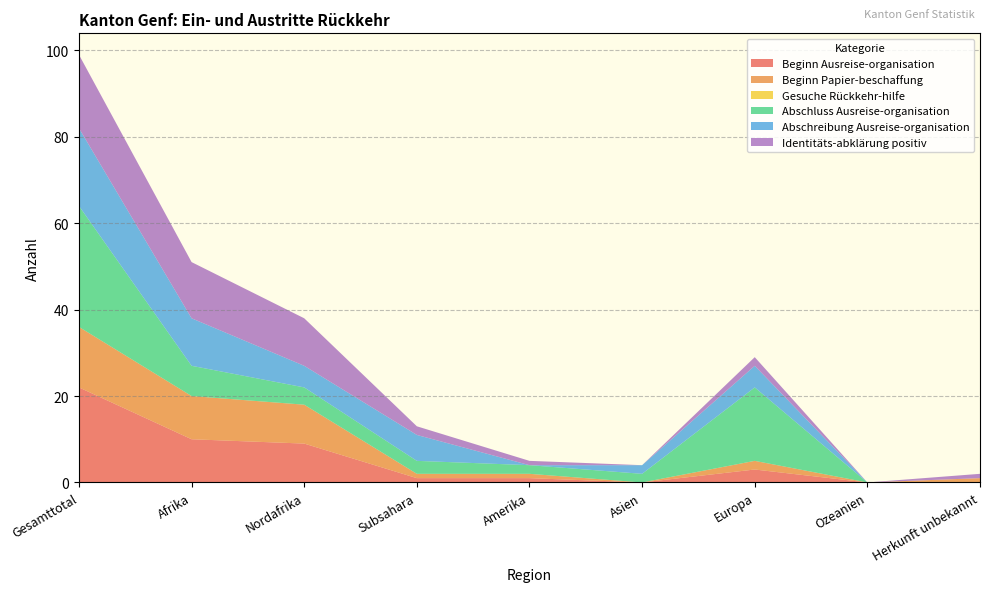

Reading left to right, transcribe all the data shown in this chart.

Beginn Ausreise-organisation: Gesamttotal=22	Afrika=10	Nordafrika=9	Subsahara=1	Amerika=1	Asien=0	Europa=3	Ozeanien=0	Herkunft unbekannt=0
Beginn Papier-beschaffung: Gesamttotal=14	Afrika=10	Nordafrika=9	Subsahara=1	Amerika=1	Asien=0	Europa=2	Ozeanien=0	Herkunft unbekannt=1
Gesuche Rückkehr-hilfe: Gesamttotal=0	Afrika=0	Nordafrika=0	Subsahara=0	Amerika=0	Asien=0	Europa=0	Ozeanien=0	Herkunft unbekannt=0
Abschluss Ausreise-organisation: Gesamttotal=28	Afrika=7	Nordafrika=4	Subsahara=3	Amerika=2	Asien=2	Europa=17	Ozeanien=0	Herkunft unbekannt=0
Abschreibung Ausreise-organisation: Gesamttotal=18	Afrika=11	Nordafrika=5	Subsahara=6	Amerika=0	Asien=2	Europa=5	Ozeanien=0	Herkunft unbekannt=0
Identitäts-abklärung positiv: Gesamttotal=17	Afrika=13	Nordafrika=11	Subsahara=2	Amerika=1	Asien=0	Europa=2	Ozeanien=0	Herkunft unbekannt=1